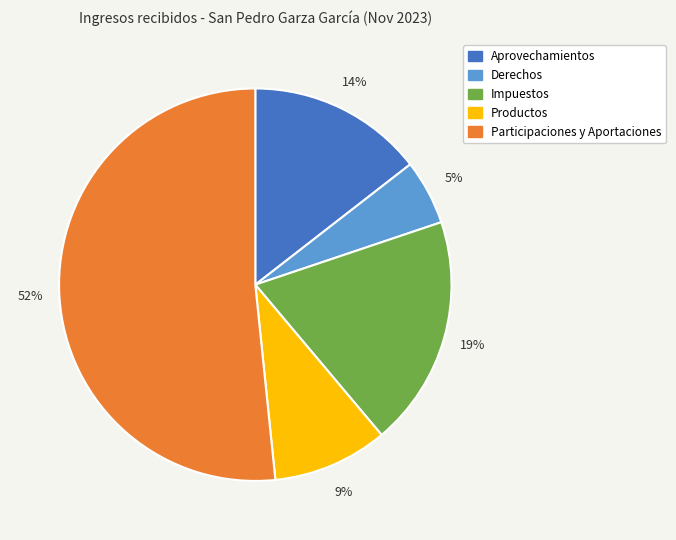

To the nearest percent, what is the average slice percentage?

20%